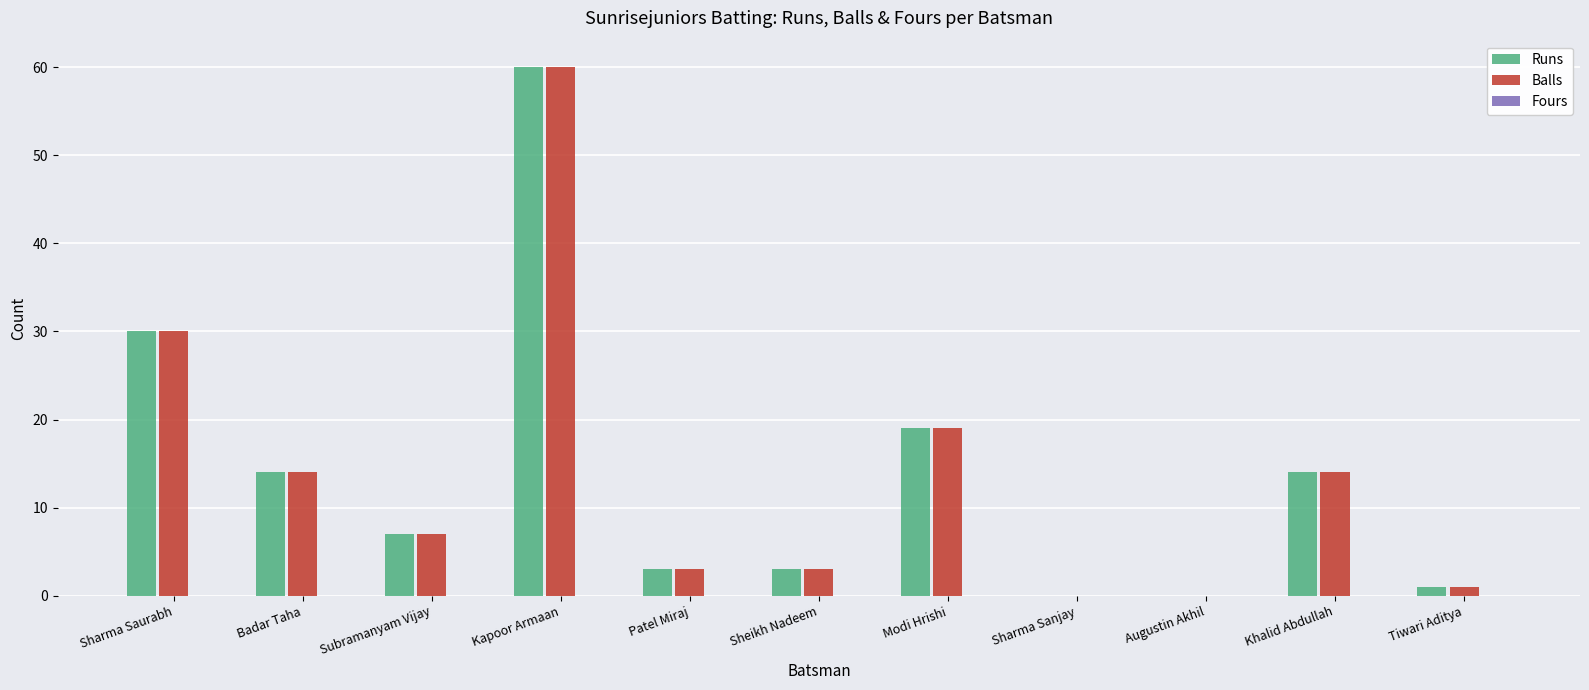

What is the sum of the Balls values at Tiwari Aditya and Sharma Saurabh?

31